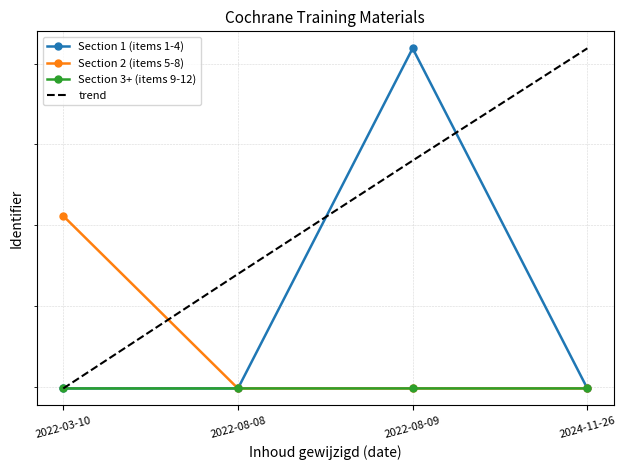

Which label corresponds to the smallest value in the chart?

2022-03-10